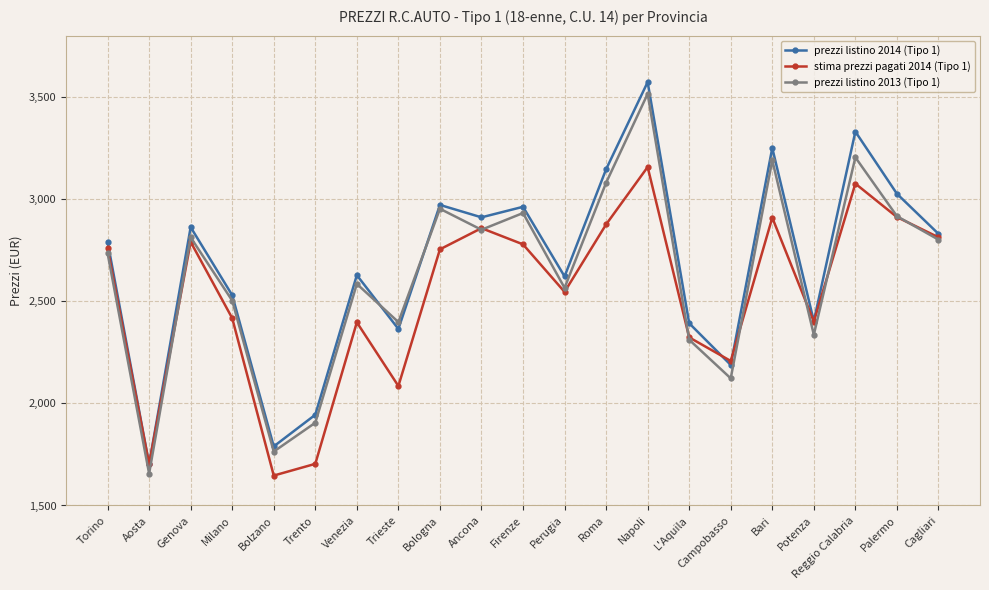

Read the prezzi listino 2013 (Tipo 1) value at Venezia.

2584.7